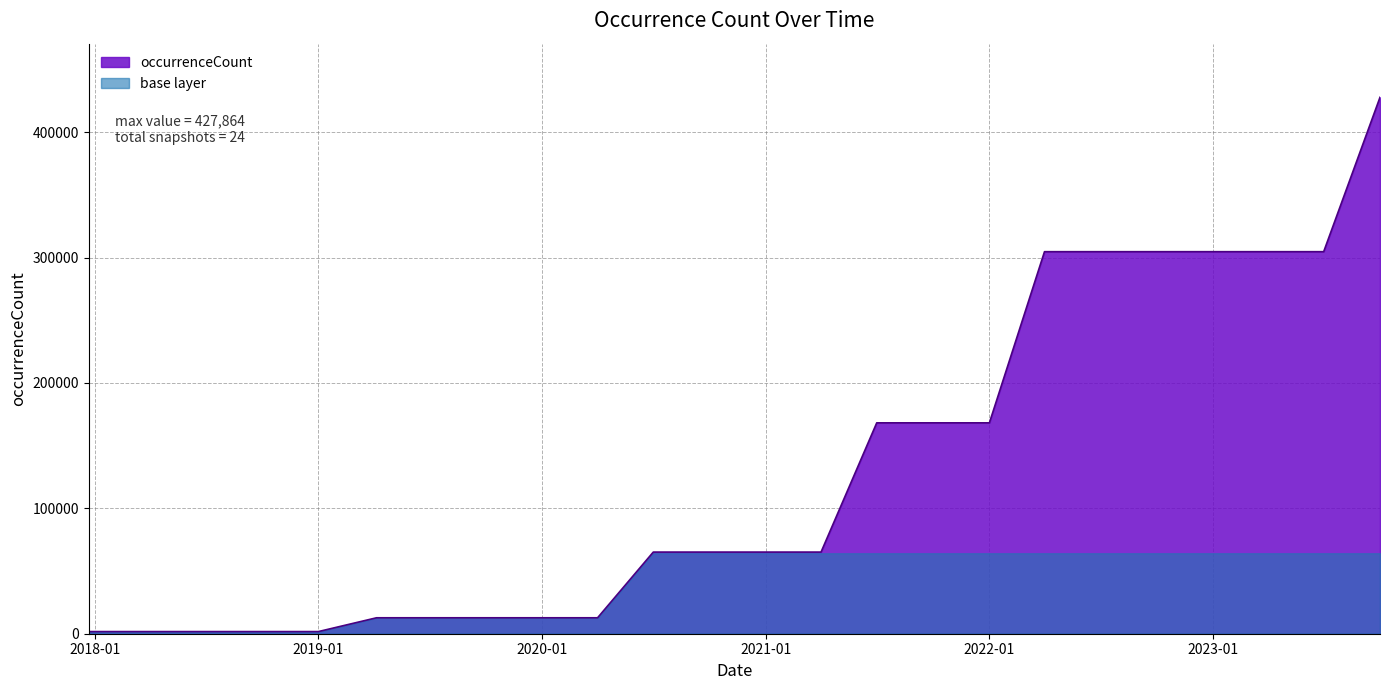

The value of base layer at 2022-01 is 64179.6. True or false?

True